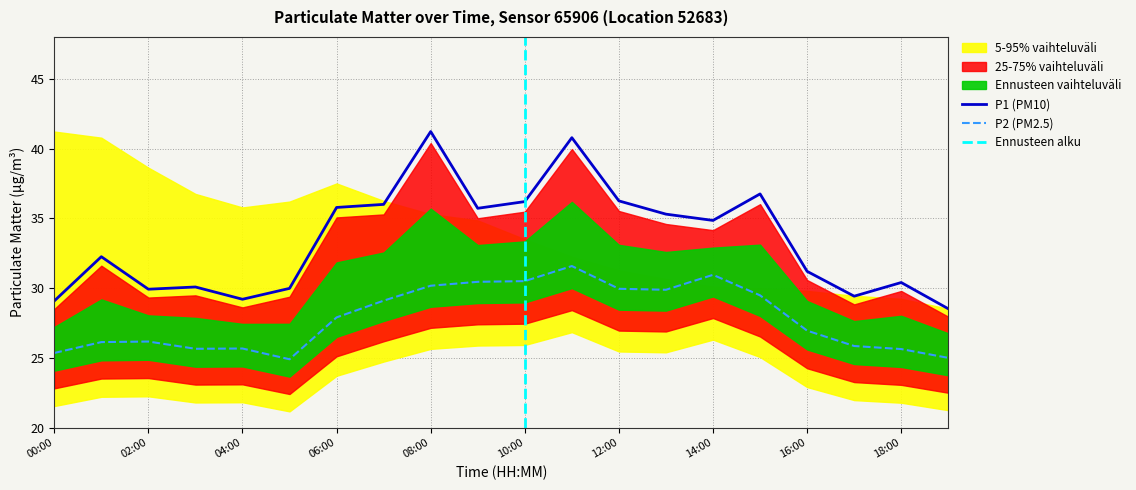

Is this an area chart (filled region under the line)?

No